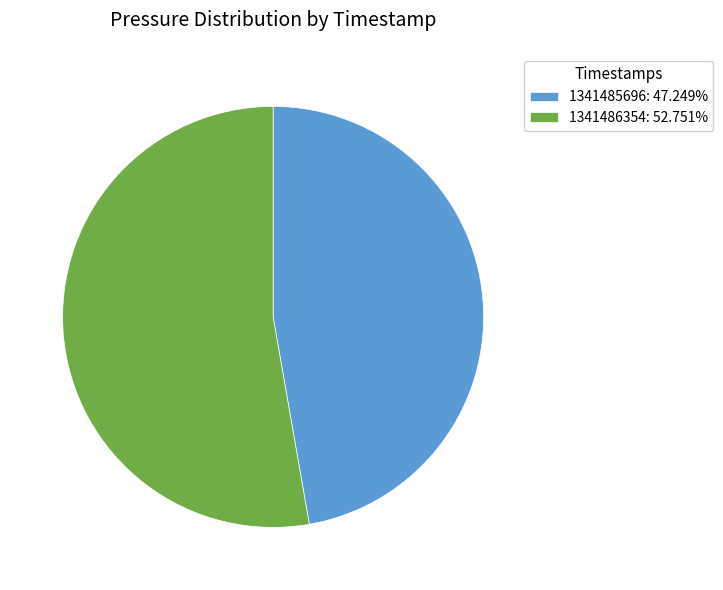

Which has a higher value, 1341485696 or 1341486354?

1341486354